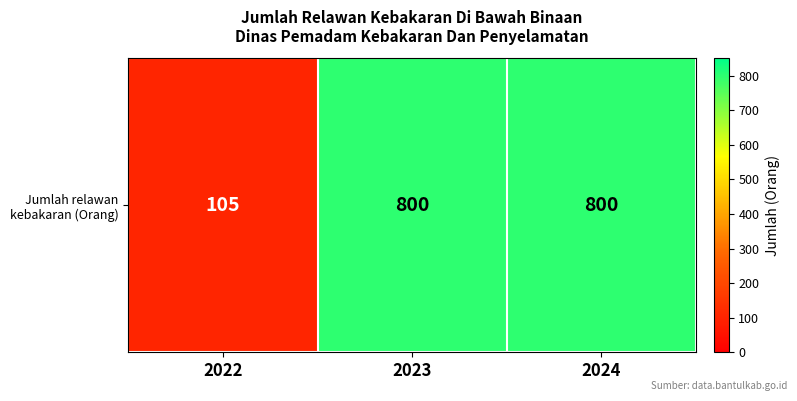

Where is the data nearest to the value 452?

2022